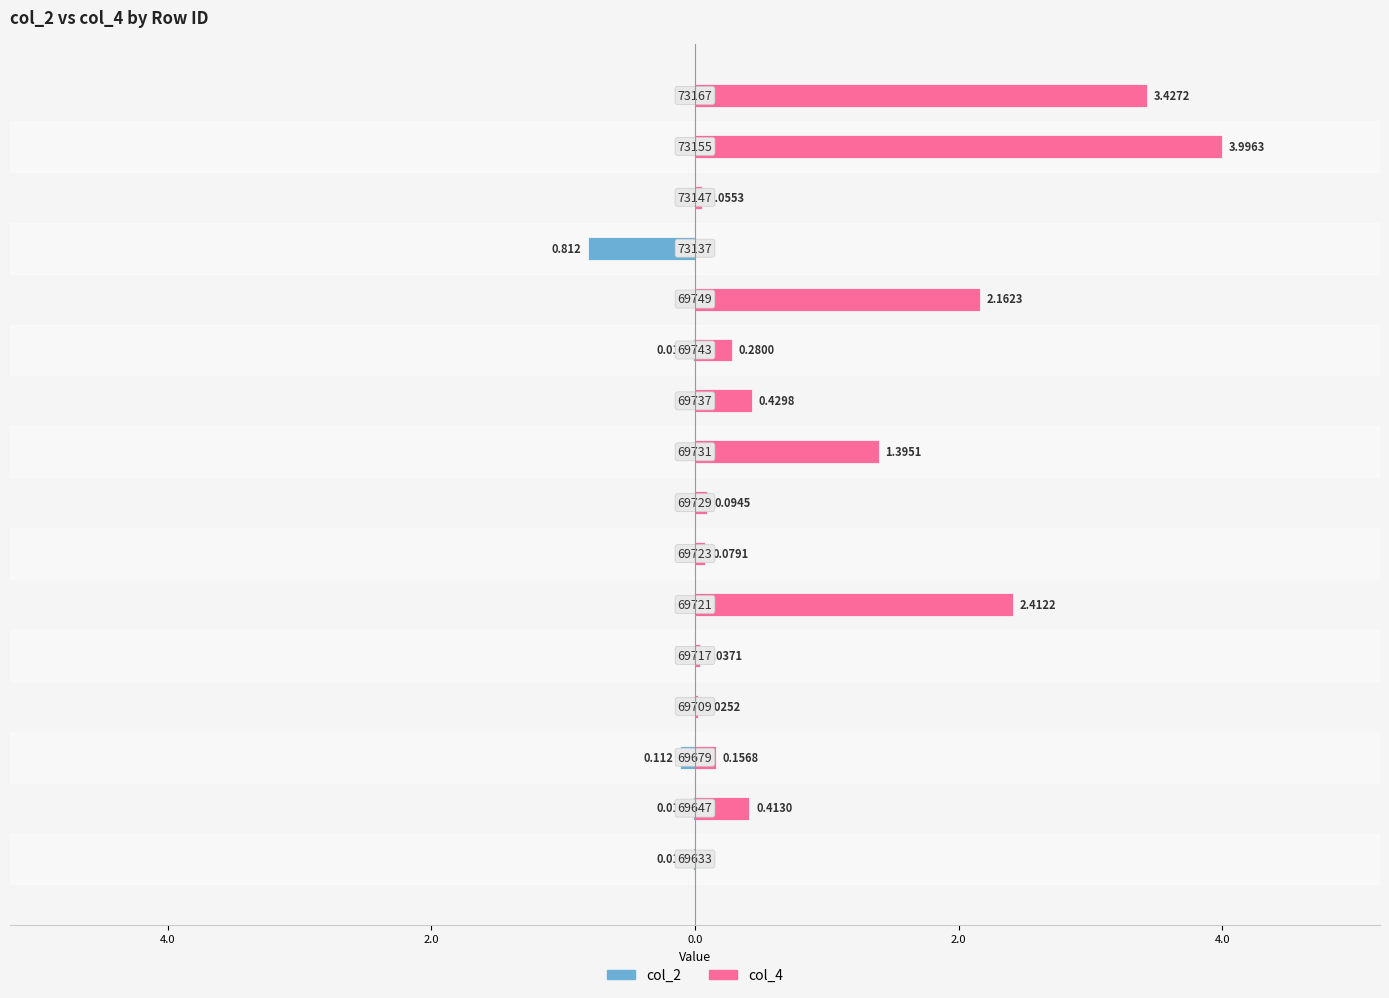

What is the average value of the col_2 series?

-0.1